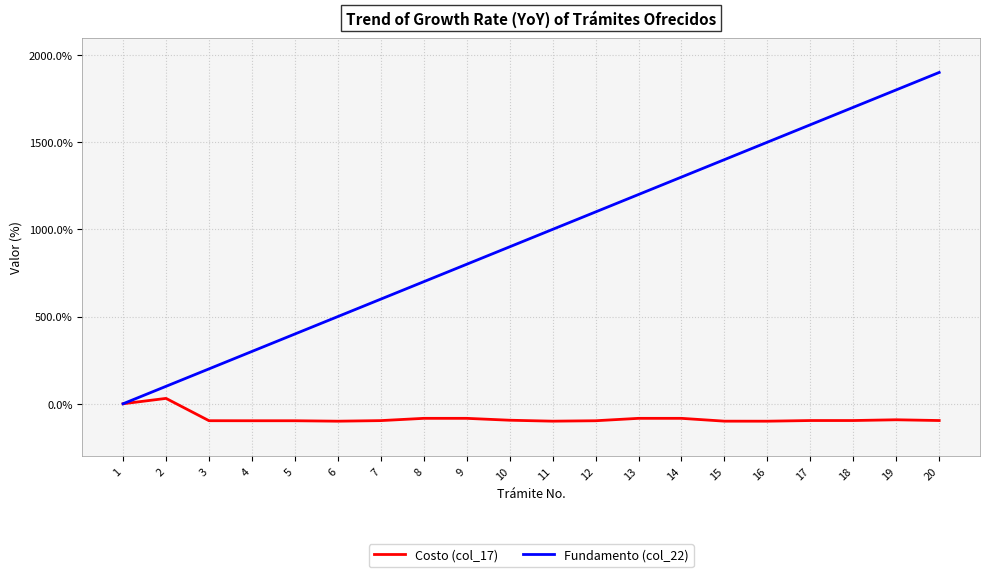

What is the spread (max minus min) of values at 18?

1796.2